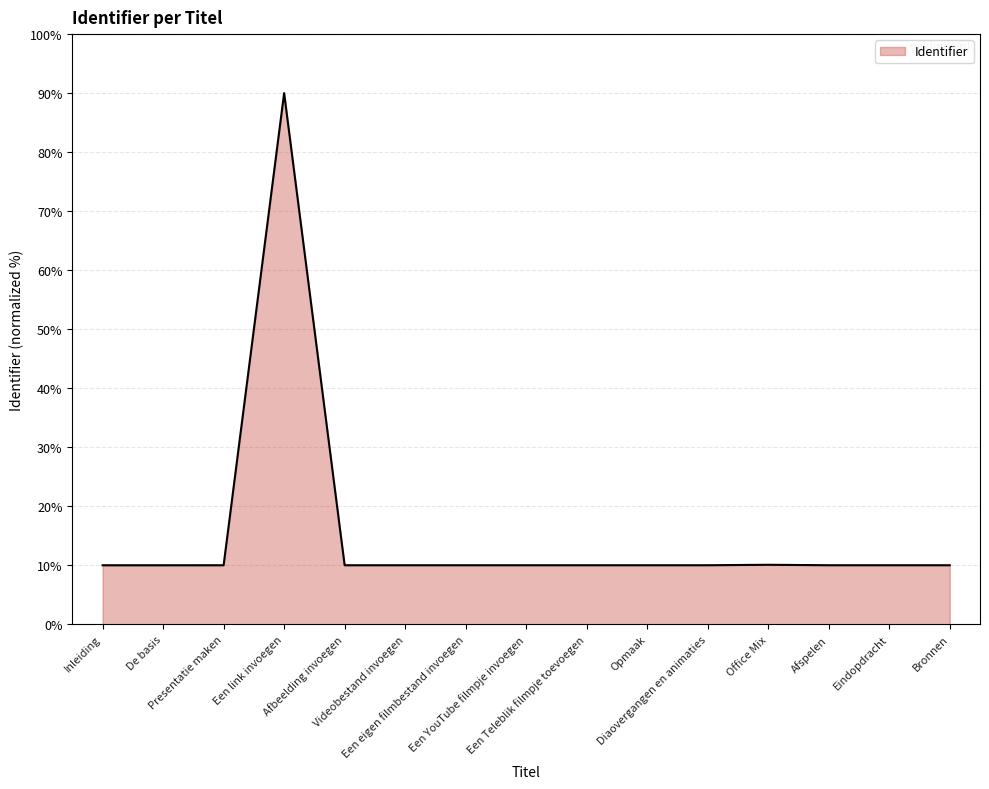

What is the difference between the maximum and minimum values?

80.0